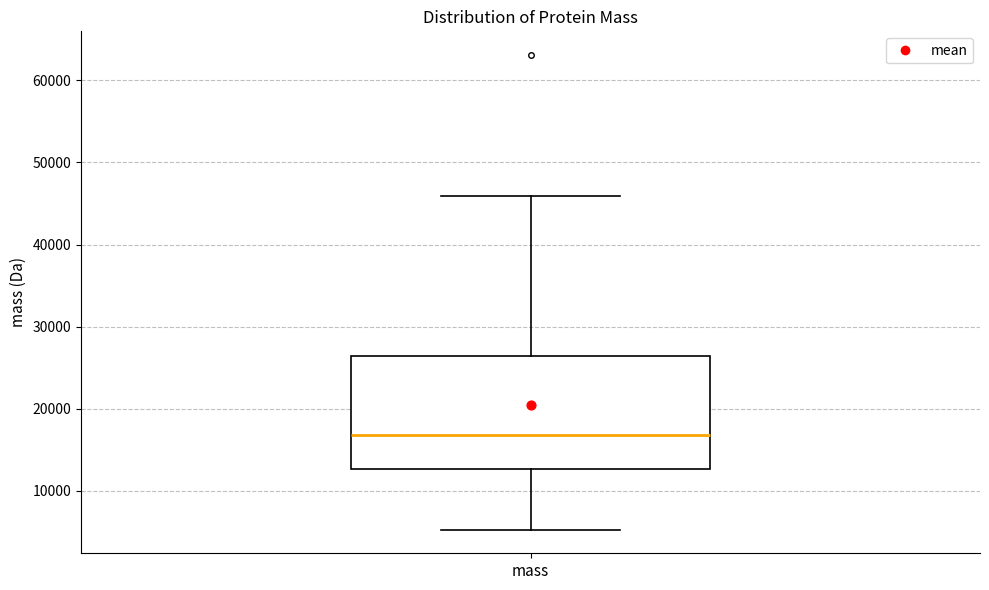

Transcribe this box plot: give where the median line is, the range the box spans, and where the two whiskers end, as read against the y-axis. The values are not printed on the chart, so give them approximately, as read against the axis.

median 17000, box 13000 to 26000, whiskers 5000 to 46000